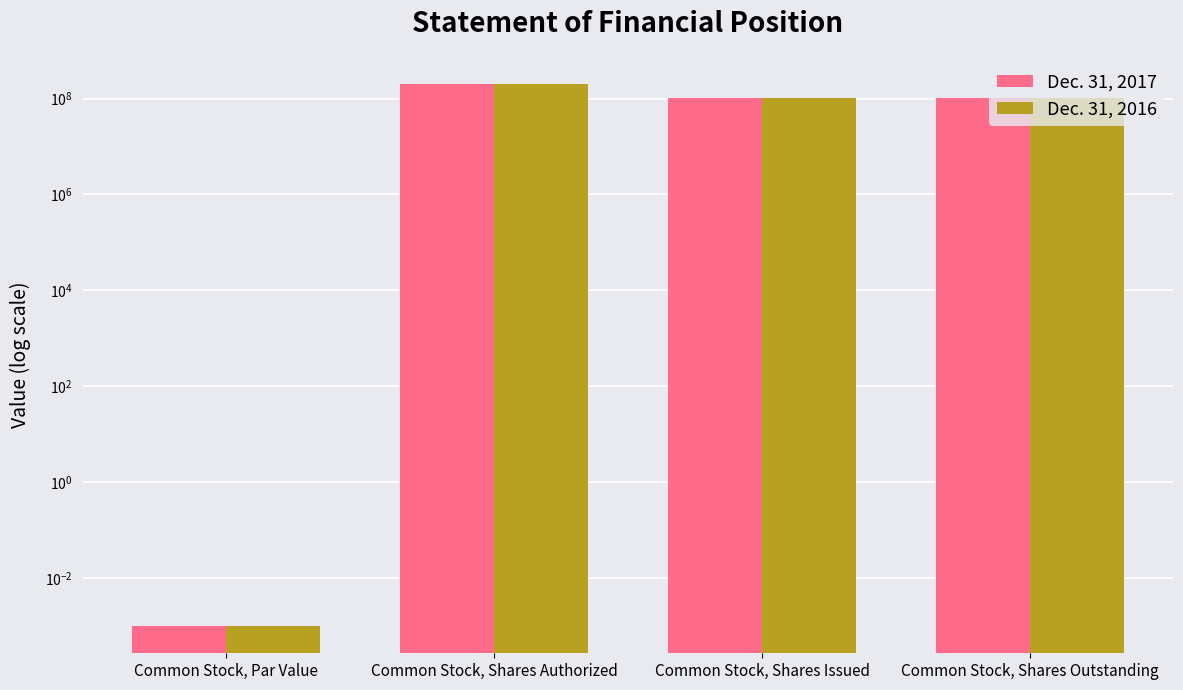

Which series has the largest total across all categories?

Dec. 31, 2017